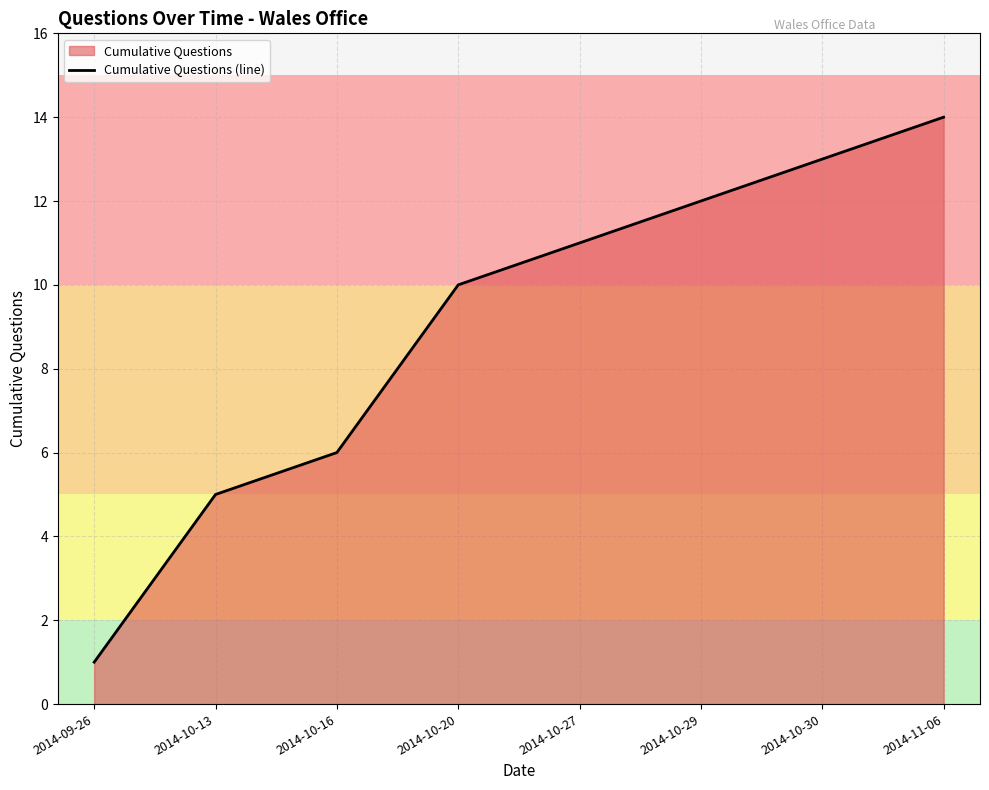

What is the minimum value shown in the chart?

1